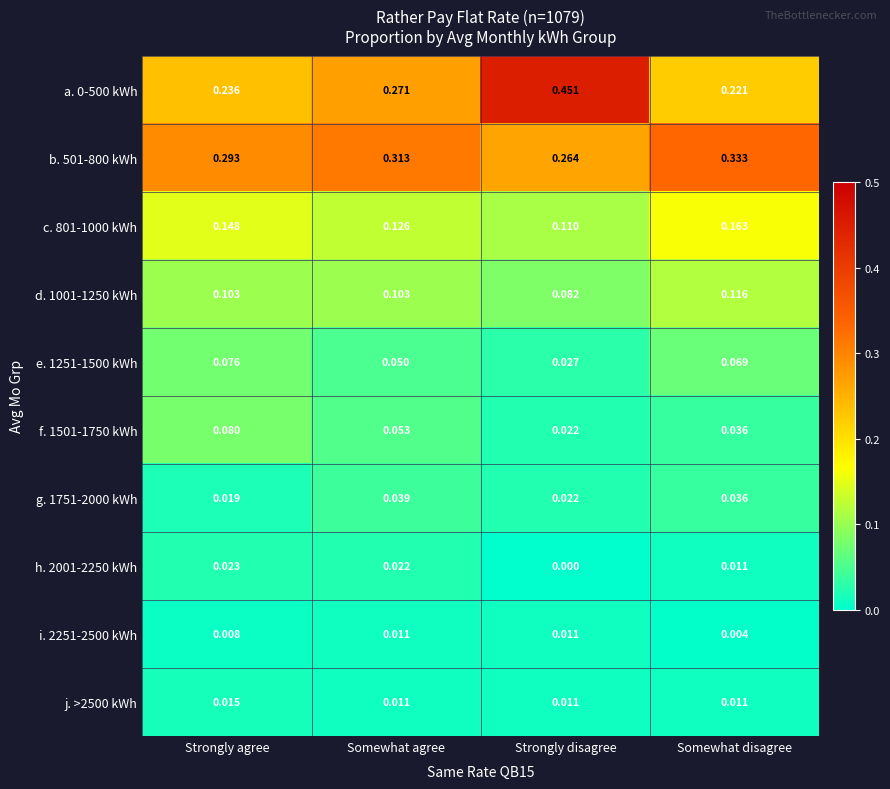

At which category is the sum across all series the highest?

Strongly agree